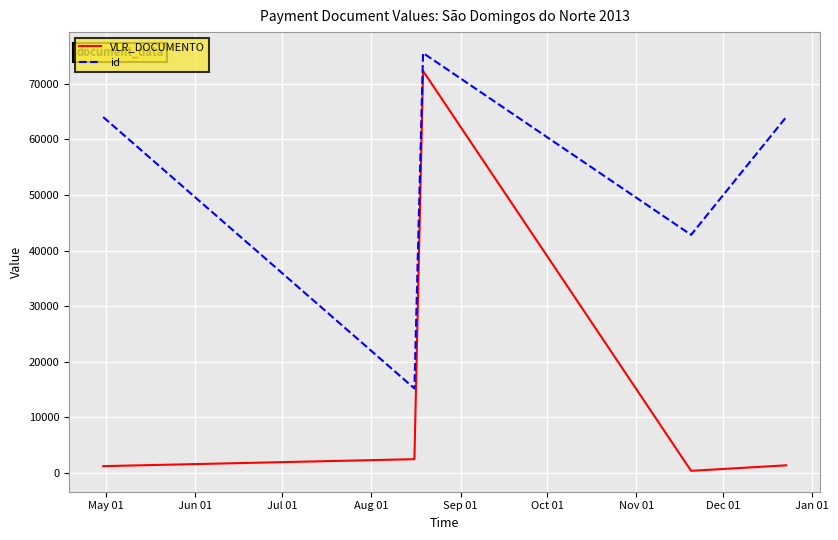

What is the maximum value shown in the chart?

75565.0